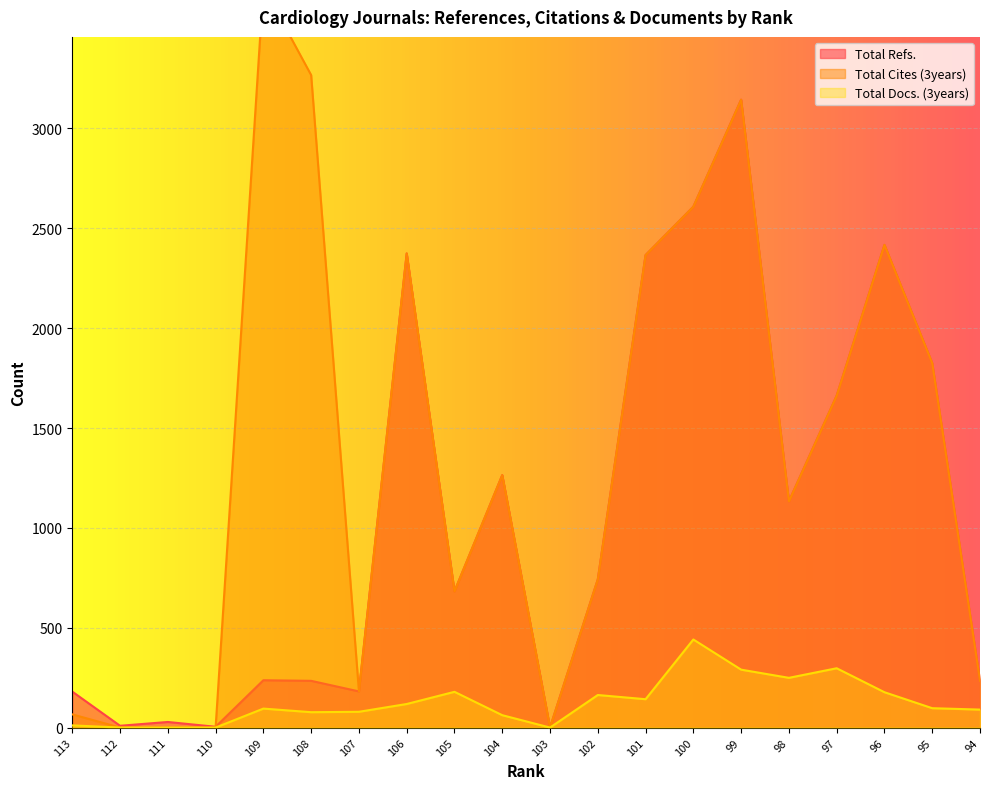

True or false: Total Refs. has a value of 237 at 109.

True